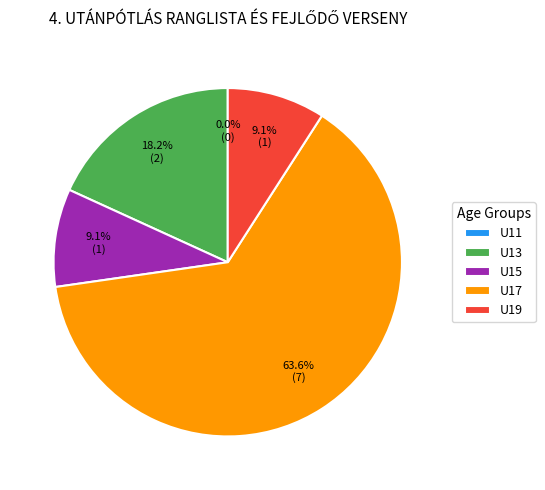

True or false: U17 accounts for 73% of the total.

False